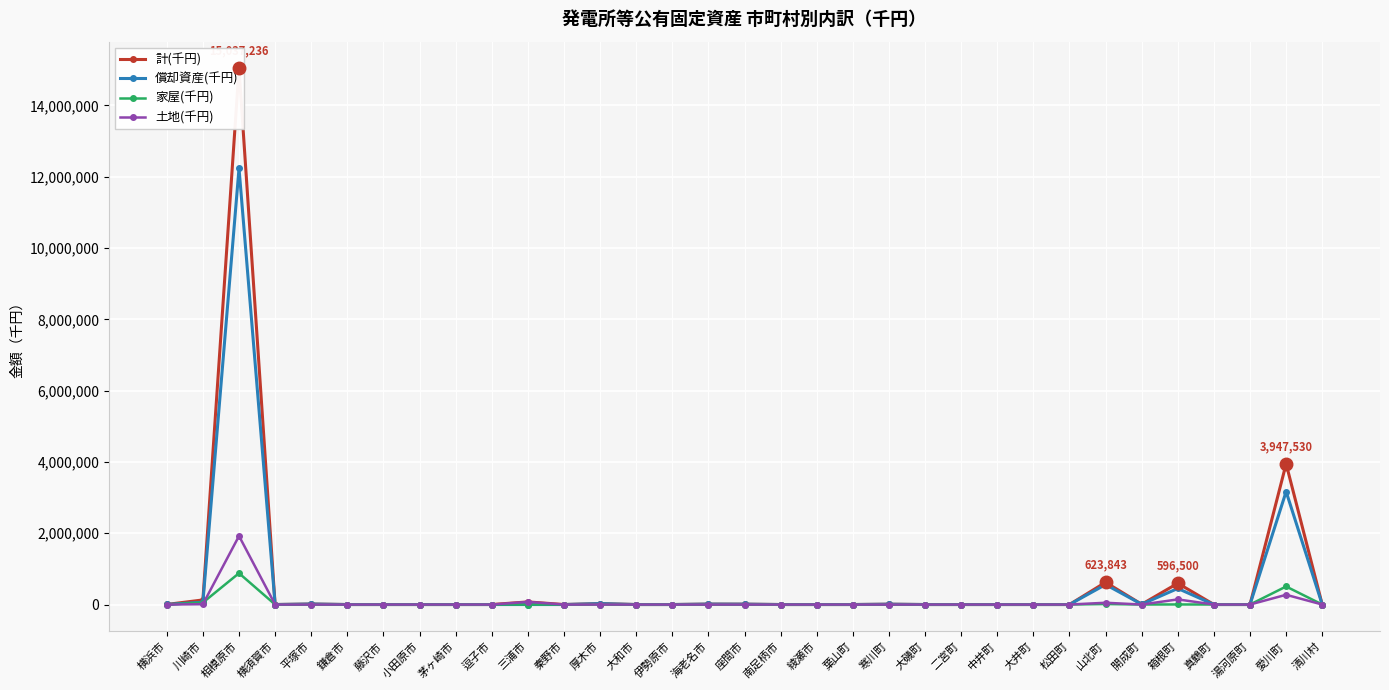

What is the sum of the 家屋(千円) values at 伊勢原市 and 平塚市?

54